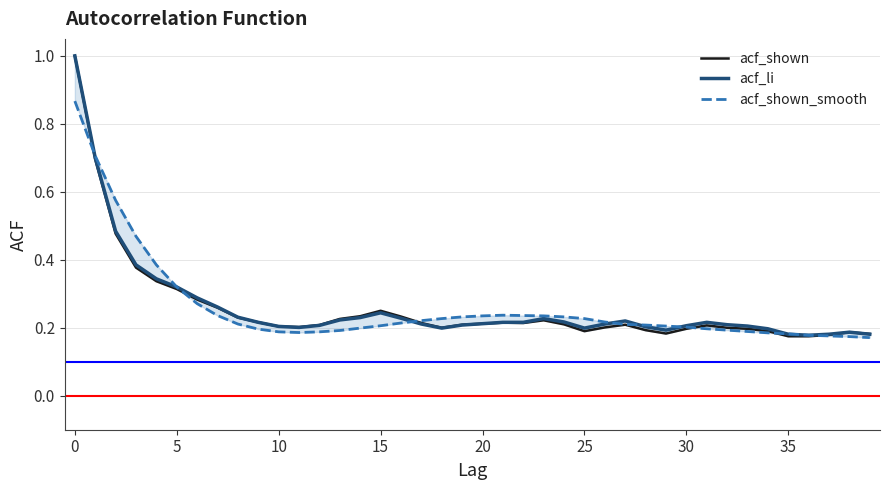

Reading right to left, extract all data points from this chart.

acf_shown: 0.2	0.2	0.2	0.2	0.2	0.2	0.2	0.2	0.2	0.2	0.2	0.2	0.2	0.2	0.2	0.2	0.2	0.2	0.2	0.2	0.2	0.2	0.2	0.2	0.2	0.2	0.2	0.2	0.2	0.2	0.2	0.2	0.3	0.3	0.3	0.3	0.4	0.5	0.7	1.0
acf_li: 0.2	0.2	0.2	0.2	0.2	0.2	0.2	0.2	0.2	0.2	0.2	0.2	0.2	0.2	0.2	0.2	0.2	0.2	0.2	0.2	0.2	0.2	0.2	0.2	0.2	0.2	0.2	0.2	0.2	0.2	0.2	0.2	0.3	0.3	0.3	0.3	0.4	0.5	0.7	1.0
acf_shown_smooth: 0.2	0.2	0.2	0.2	0.2	0.2	0.2	0.2	0.2	0.2	0.2	0.2	0.2	0.2	0.2	0.2	0.2	0.2	0.2	0.2	0.2	0.2	0.2	0.2	0.2	0.2	0.2	0.2	0.2	0.2	0.2	0.2	0.2	0.3	0.3	0.4	0.5	0.6	0.7	0.9